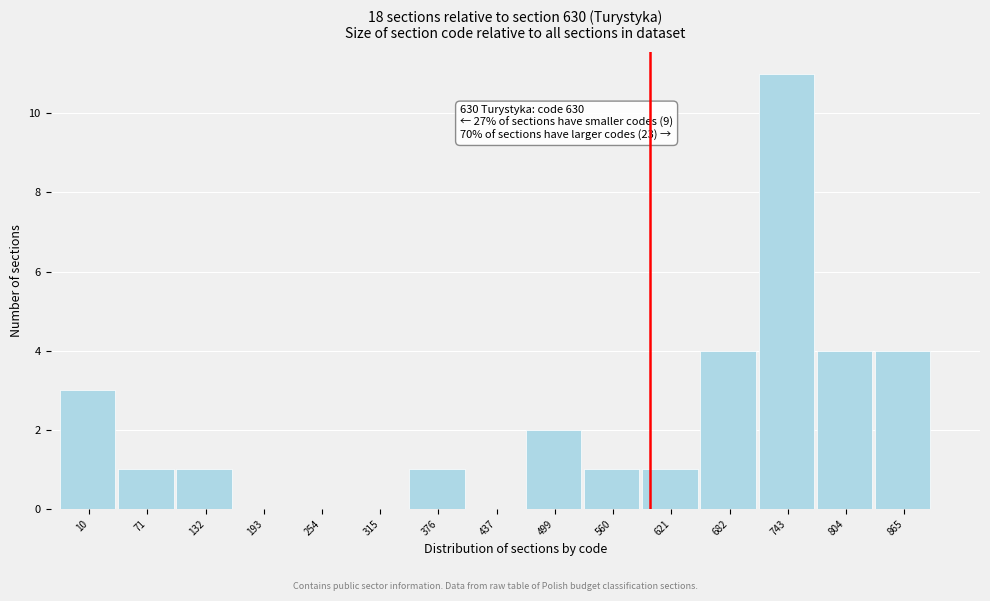

What is the sum of the values at 804 and 560?

5